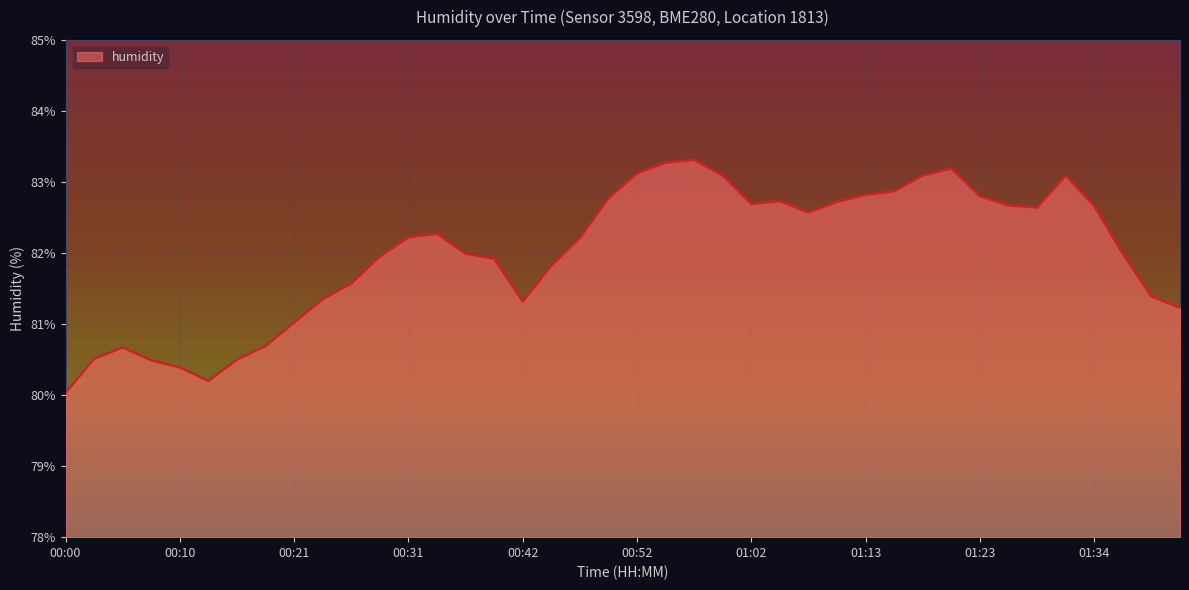

What is the smallest value displayed?

80.0